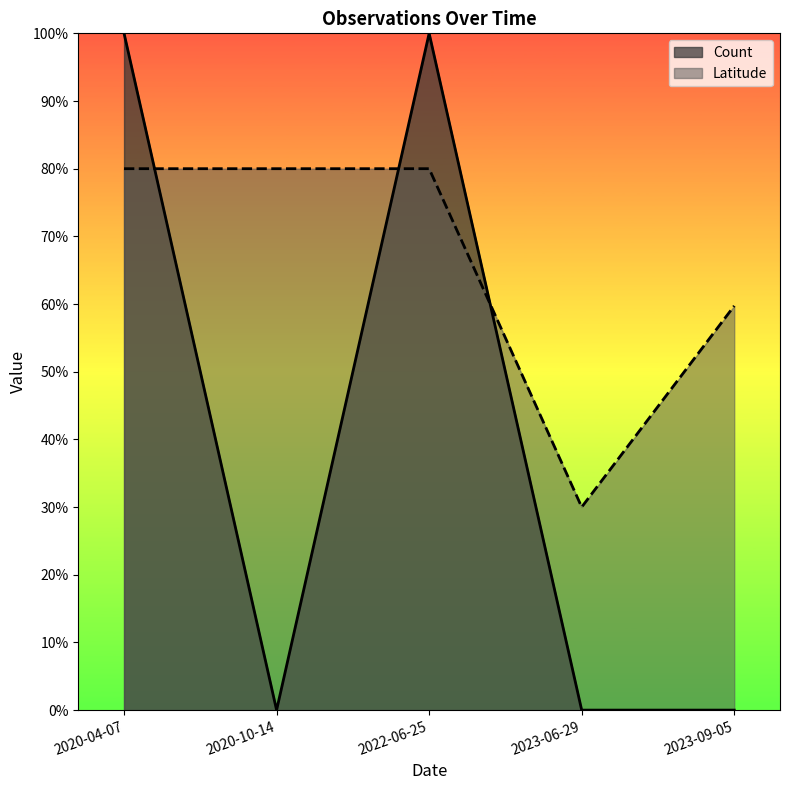

What are all the series names shown in the legend?

Count, Latitude